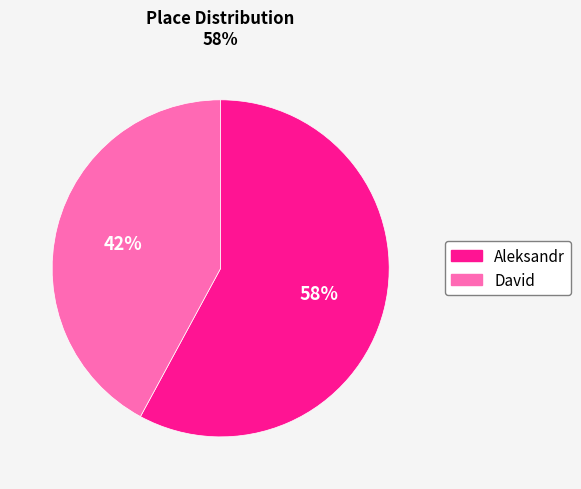

Combined, do David and Aleksandr account for over 50%?

Yes